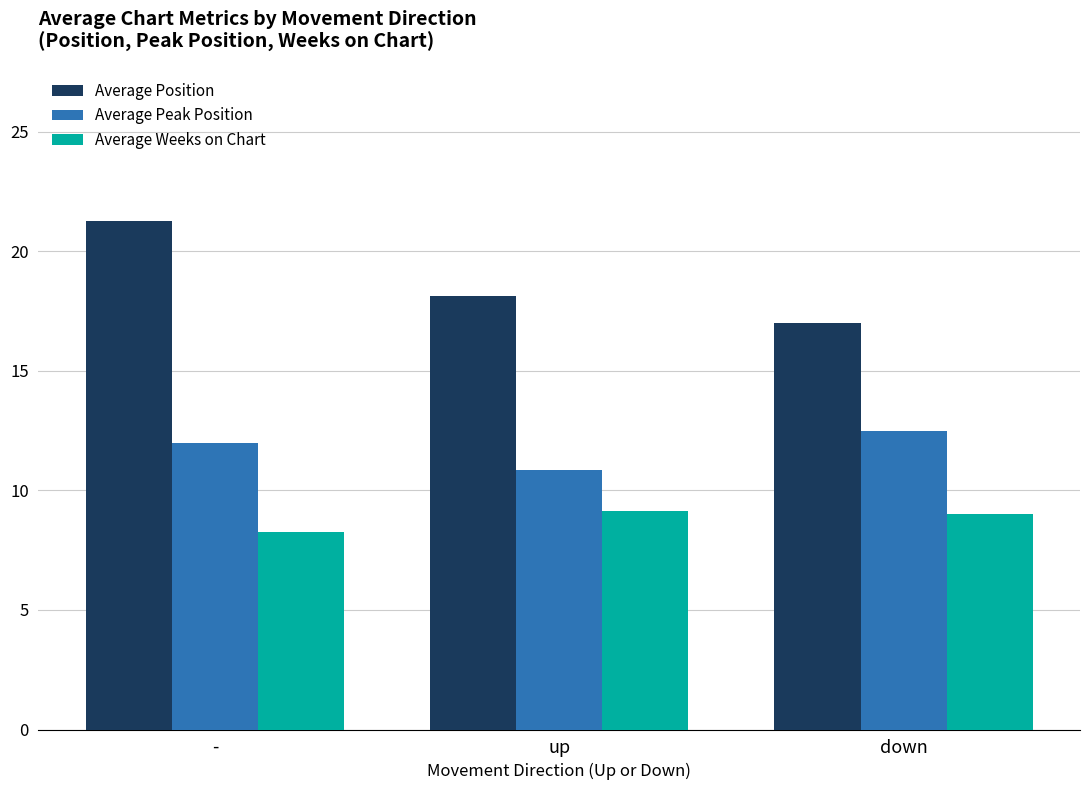

Which series changed the most between - and down?

Average Position